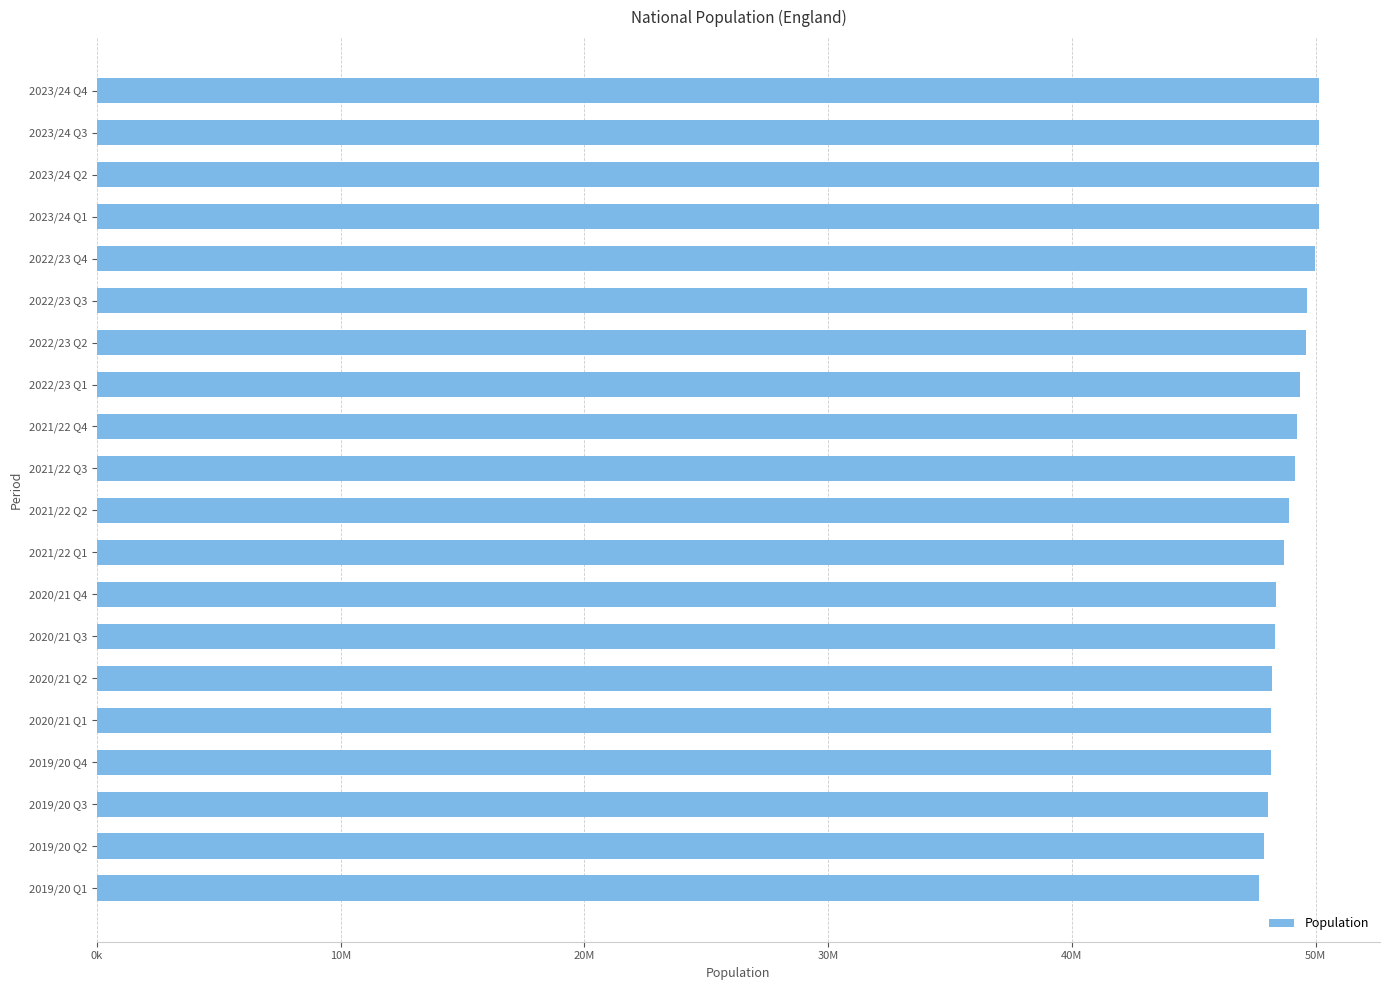

Does the chart contain stacked bars?

No